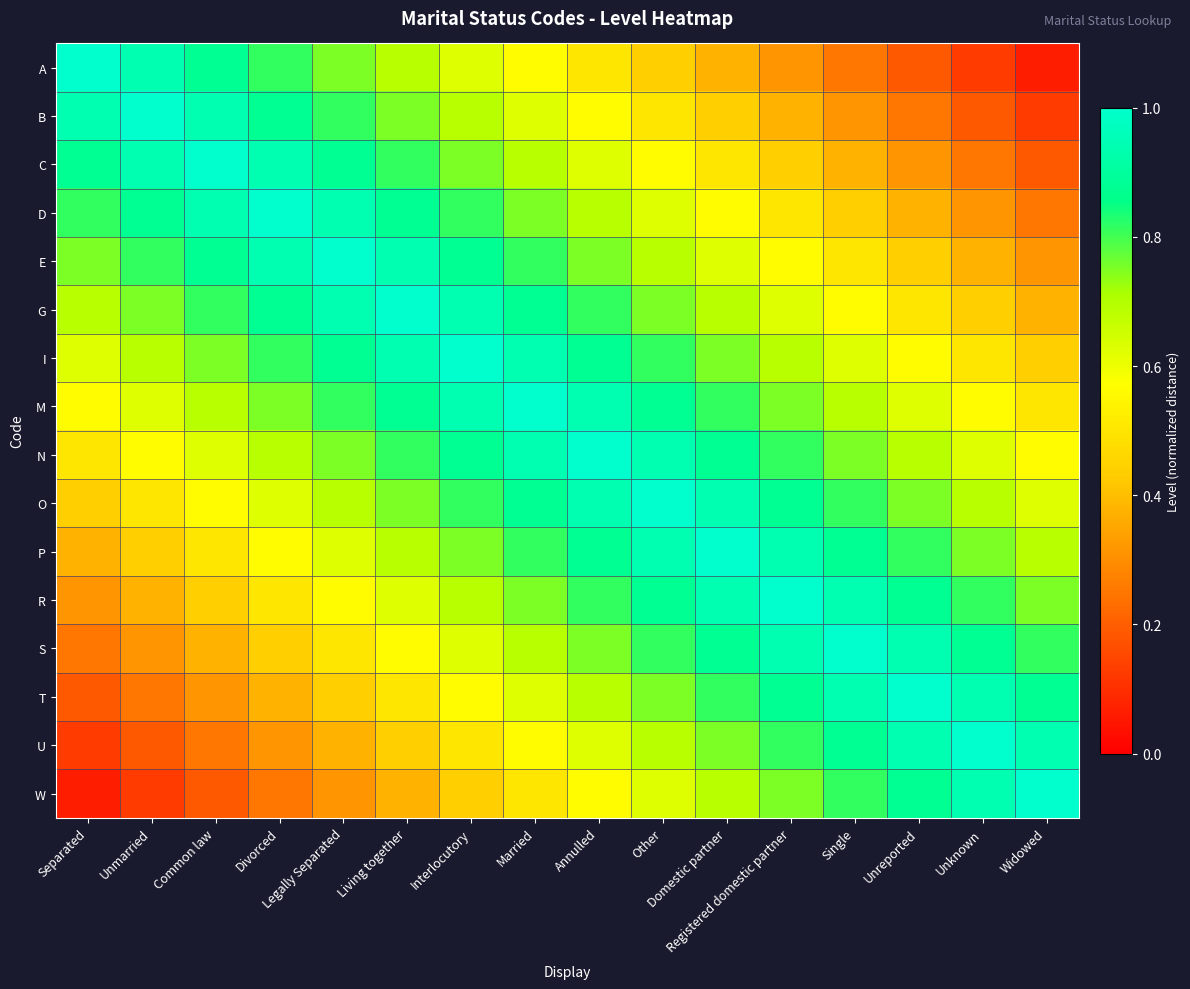

Reading right to left, extract all data points from this chart.

A: Widowed=0.1	Unknown=0.1	Unreported=0.2	Single=0.2	Registered domestic partner=0.3	Domestic partner=0.4	Other=0.4	Annulled=0.5	Married=0.6	Interlocutory=0.6	Living together=0.7	Legally Separated=0.8	Divorced=0.8	Common law=0.9	Unmarried=0.9	Separated=1.0
B: Widowed=0.1	Unknown=0.2	Unreported=0.2	Single=0.3	Registered domestic partner=0.4	Domestic partner=0.4	Other=0.5	Annulled=0.6	Married=0.6	Interlocutory=0.7	Living together=0.8	Legally Separated=0.8	Divorced=0.9	Common law=0.9	Unmarried=1.0	Separated=0.9
C: Widowed=0.2	Unknown=0.2	Unreported=0.3	Single=0.4	Registered domestic partner=0.4	Domestic partner=0.5	Other=0.6	Annulled=0.6	Married=0.7	Interlocutory=0.8	Living together=0.8	Legally Separated=0.9	Divorced=0.9	Common law=1.0	Unmarried=0.9	Separated=0.9
D: Widowed=0.2	Unknown=0.3	Unreported=0.4	Single=0.4	Registered domestic partner=0.5	Domestic partner=0.6	Other=0.6	Annulled=0.7	Married=0.8	Interlocutory=0.8	Living together=0.9	Legally Separated=0.9	Divorced=1.0	Common law=0.9	Unmarried=0.9	Separated=0.8
E: Widowed=0.3	Unknown=0.4	Unreported=0.4	Single=0.5	Registered domestic partner=0.6	Domestic partner=0.6	Other=0.7	Annulled=0.8	Married=0.8	Interlocutory=0.9	Living together=0.9	Legally Separated=1.0	Divorced=0.9	Common law=0.9	Unmarried=0.8	Separated=0.8
G: Widowed=0.4	Unknown=0.4	Unreported=0.5	Single=0.6	Registered domestic partner=0.6	Domestic partner=0.7	Other=0.8	Annulled=0.8	Married=0.9	Interlocutory=0.9	Living together=1.0	Legally Separated=0.9	Divorced=0.9	Common law=0.8	Unmarried=0.8	Separated=0.7
I: Widowed=0.4	Unknown=0.5	Unreported=0.6	Single=0.6	Registered domestic partner=0.7	Domestic partner=0.8	Other=0.8	Annulled=0.9	Married=0.9	Interlocutory=1.0	Living together=0.9	Legally Separated=0.9	Divorced=0.8	Common law=0.8	Unmarried=0.7	Separated=0.6
M: Widowed=0.5	Unknown=0.6	Unreported=0.6	Single=0.7	Registered domestic partner=0.8	Domestic partner=0.8	Other=0.9	Annulled=0.9	Married=1.0	Interlocutory=0.9	Living together=0.9	Legally Separated=0.8	Divorced=0.8	Common law=0.7	Unmarried=0.6	Separated=0.6
N: Widowed=0.6	Unknown=0.6	Unreported=0.7	Single=0.8	Registered domestic partner=0.8	Domestic partner=0.9	Other=0.9	Annulled=1.0	Married=0.9	Interlocutory=0.9	Living together=0.8	Legally Separated=0.8	Divorced=0.7	Common law=0.6	Unmarried=0.6	Separated=0.5
O: Widowed=0.6	Unknown=0.7	Unreported=0.8	Single=0.8	Registered domestic partner=0.9	Domestic partner=0.9	Other=1.0	Annulled=0.9	Married=0.9	Interlocutory=0.8	Living together=0.8	Legally Separated=0.7	Divorced=0.6	Common law=0.6	Unmarried=0.5	Separated=0.4
P: Widowed=0.7	Unknown=0.8	Unreported=0.8	Single=0.9	Registered domestic partner=0.9	Domestic partner=1.0	Other=0.9	Annulled=0.9	Married=0.8	Interlocutory=0.8	Living together=0.7	Legally Separated=0.6	Divorced=0.6	Common law=0.5	Unmarried=0.4	Separated=0.4
R: Widowed=0.8	Unknown=0.8	Unreported=0.9	Single=0.9	Registered domestic partner=1.0	Domestic partner=0.9	Other=0.9	Annulled=0.8	Married=0.8	Interlocutory=0.7	Living together=0.6	Legally Separated=0.6	Divorced=0.5	Common law=0.4	Unmarried=0.4	Separated=0.3
S: Widowed=0.8	Unknown=0.9	Unreported=0.9	Single=1.0	Registered domestic partner=0.9	Domestic partner=0.9	Other=0.8	Annulled=0.8	Married=0.7	Interlocutory=0.6	Living together=0.6	Legally Separated=0.5	Divorced=0.4	Common law=0.4	Unmarried=0.3	Separated=0.2
T: Widowed=0.9	Unknown=0.9	Unreported=1.0	Single=0.9	Registered domestic partner=0.9	Domestic partner=0.8	Other=0.8	Annulled=0.7	Married=0.6	Interlocutory=0.6	Living together=0.5	Legally Separated=0.4	Divorced=0.4	Common law=0.3	Unmarried=0.2	Separated=0.2
U: Widowed=0.9	Unknown=1.0	Unreported=0.9	Single=0.9	Registered domestic partner=0.8	Domestic partner=0.8	Other=0.7	Annulled=0.6	Married=0.6	Interlocutory=0.5	Living together=0.4	Legally Separated=0.4	Divorced=0.3	Common law=0.2	Unmarried=0.2	Separated=0.1
W: Widowed=1.0	Unknown=0.9	Unreported=0.9	Single=0.8	Registered domestic partner=0.8	Domestic partner=0.7	Other=0.6	Annulled=0.6	Married=0.5	Interlocutory=0.4	Living together=0.4	Legally Separated=0.3	Divorced=0.2	Common law=0.2	Unmarried=0.1	Separated=0.1